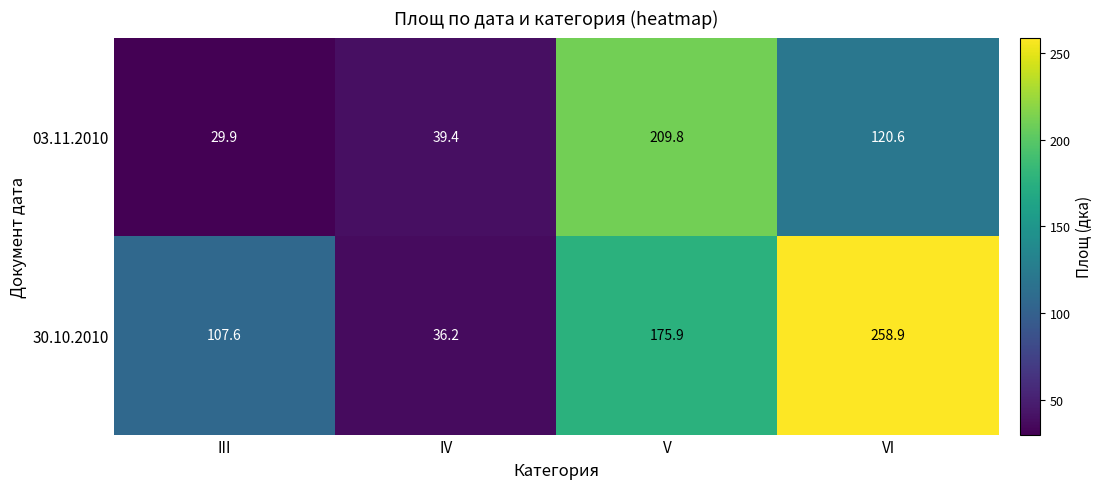

Reading right to left, extract all data points from this chart.

03.11.2010: VI=120.6	V=209.8	IV=39.4	III=29.9
30.10.2010: VI=258.9	V=175.9	IV=36.2	III=107.6